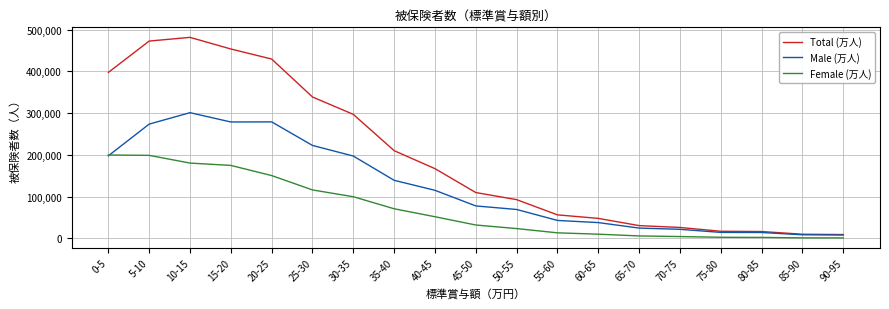

What is the maximum value shown in the chart?

481372